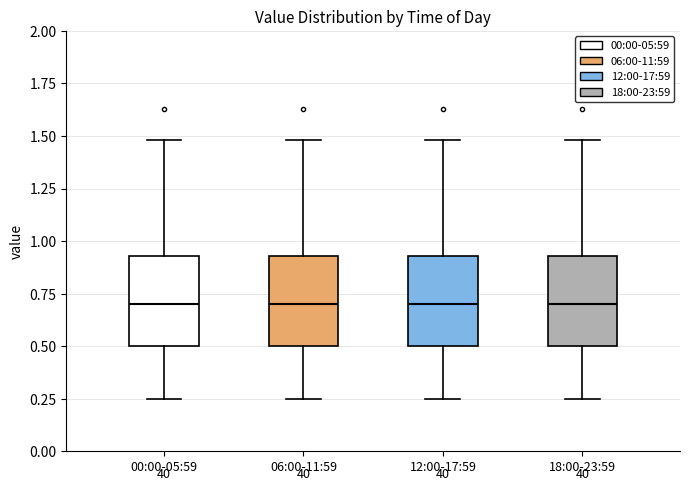

Reading left to right, read every box against the y-axis: the position of its median line, the range the box covers, and the ends of its whiskers. The values are not printed on the chart, so give them approximately, as read against the axis.

00:00-05:59: median 0.70, box 0.50 to 0.95, whiskers 0.25 to 1.50
06:00-11:59: median 0.70, box 0.50 to 0.95, whiskers 0.25 to 1.50
12:00-17:59: median 0.70, box 0.50 to 0.95, whiskers 0.25 to 1.50
18:00-23:59: median 0.70, box 0.50 to 0.95, whiskers 0.25 to 1.50